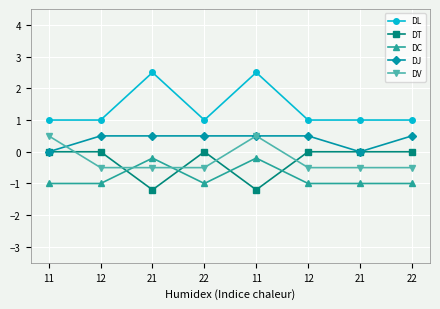

At how many categories does at least one series exceed 2?

2